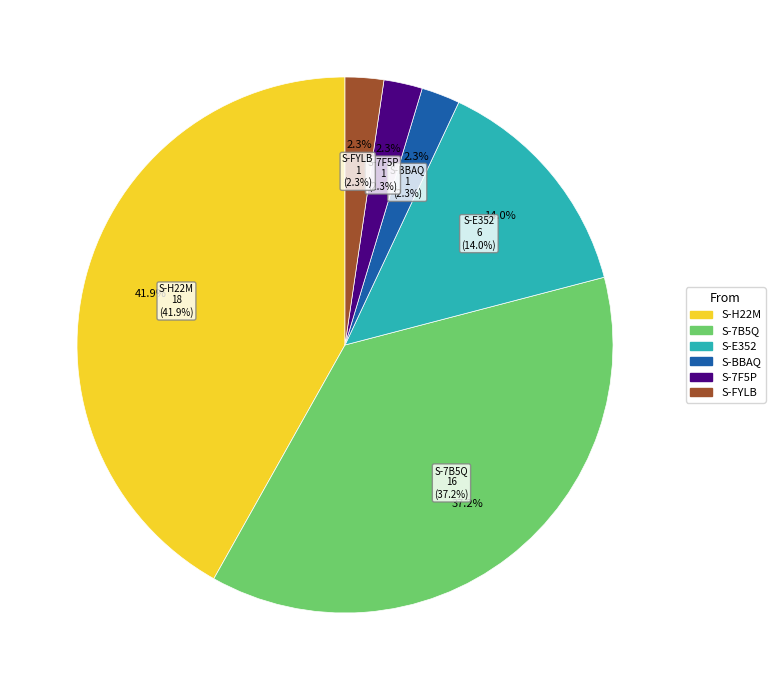

Is the sum of S-7B5Q-7AZQ-JX4S-6HWUL and S-BBAQ-GF7D-Z6LX-3U7B6 greater than half?

No